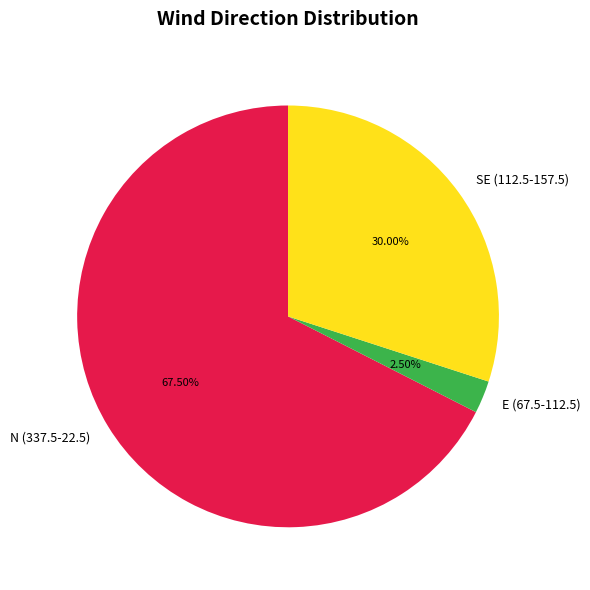

Does E (67.5-112.5) represent more than half of the total?

No